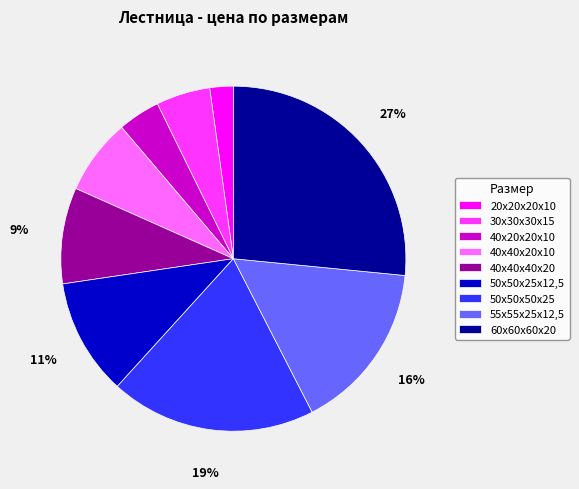

To the nearest percent, what percentage of the pie is 40х40х20х10?

7%